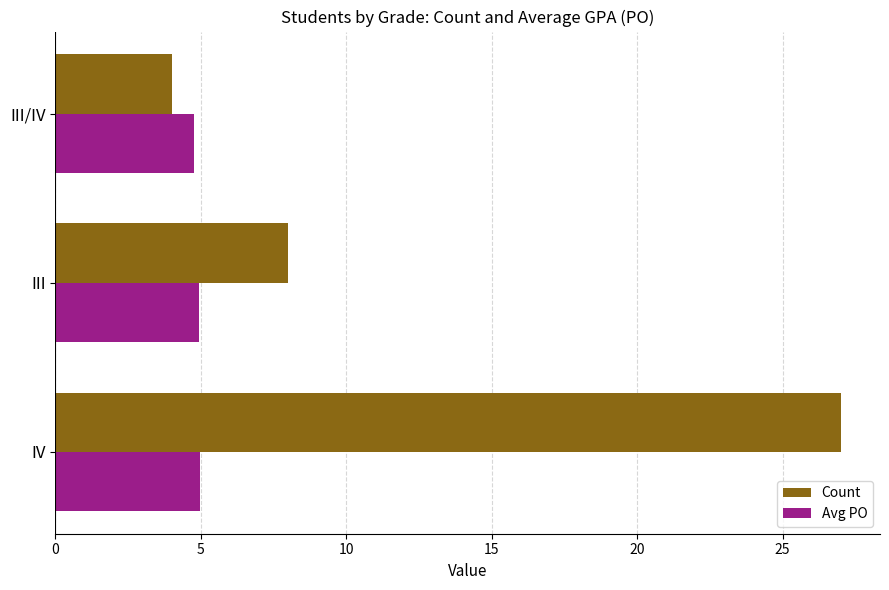

What is the highest value of the Count series?

27.0